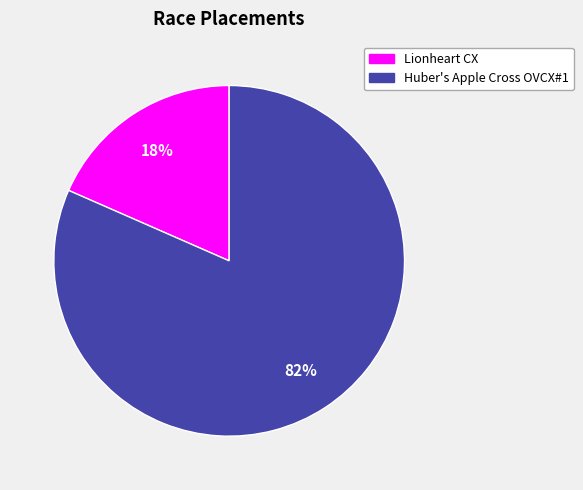

To the nearest percent, what portion does Lionheart CX represent?

18%